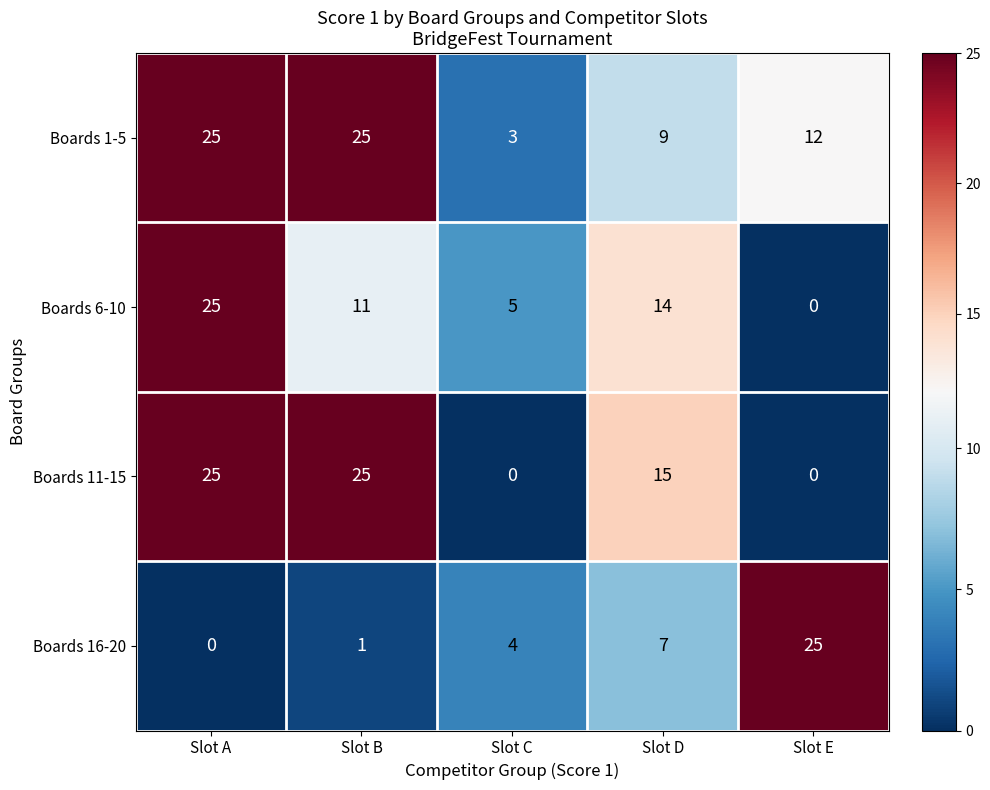

Count the number of data series in this chart.

4